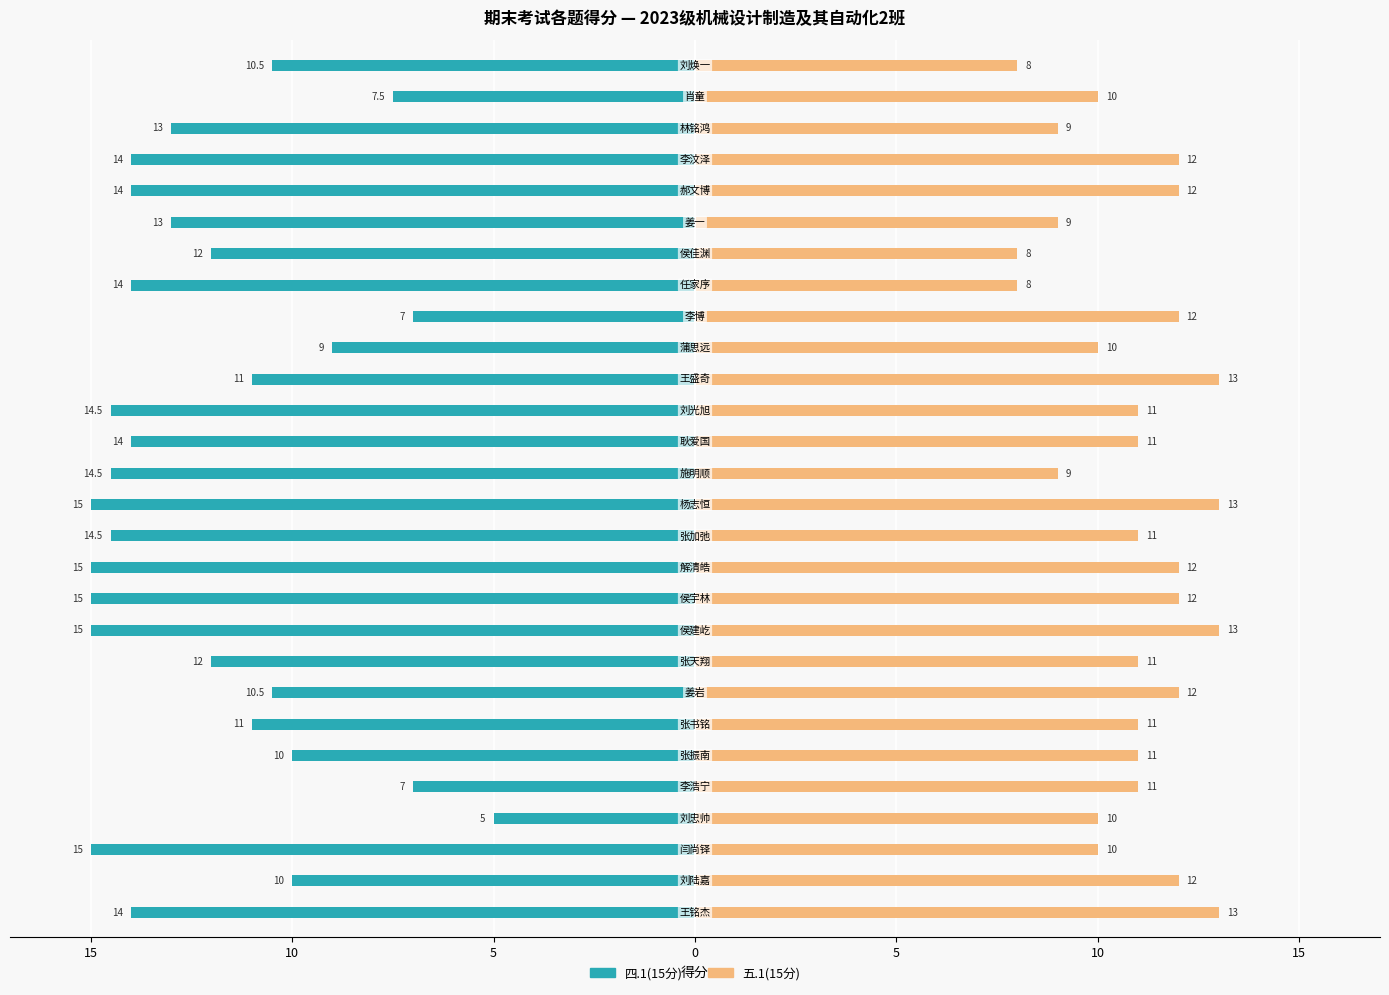

How many data points in 五.1(15分) are less than 11?

10